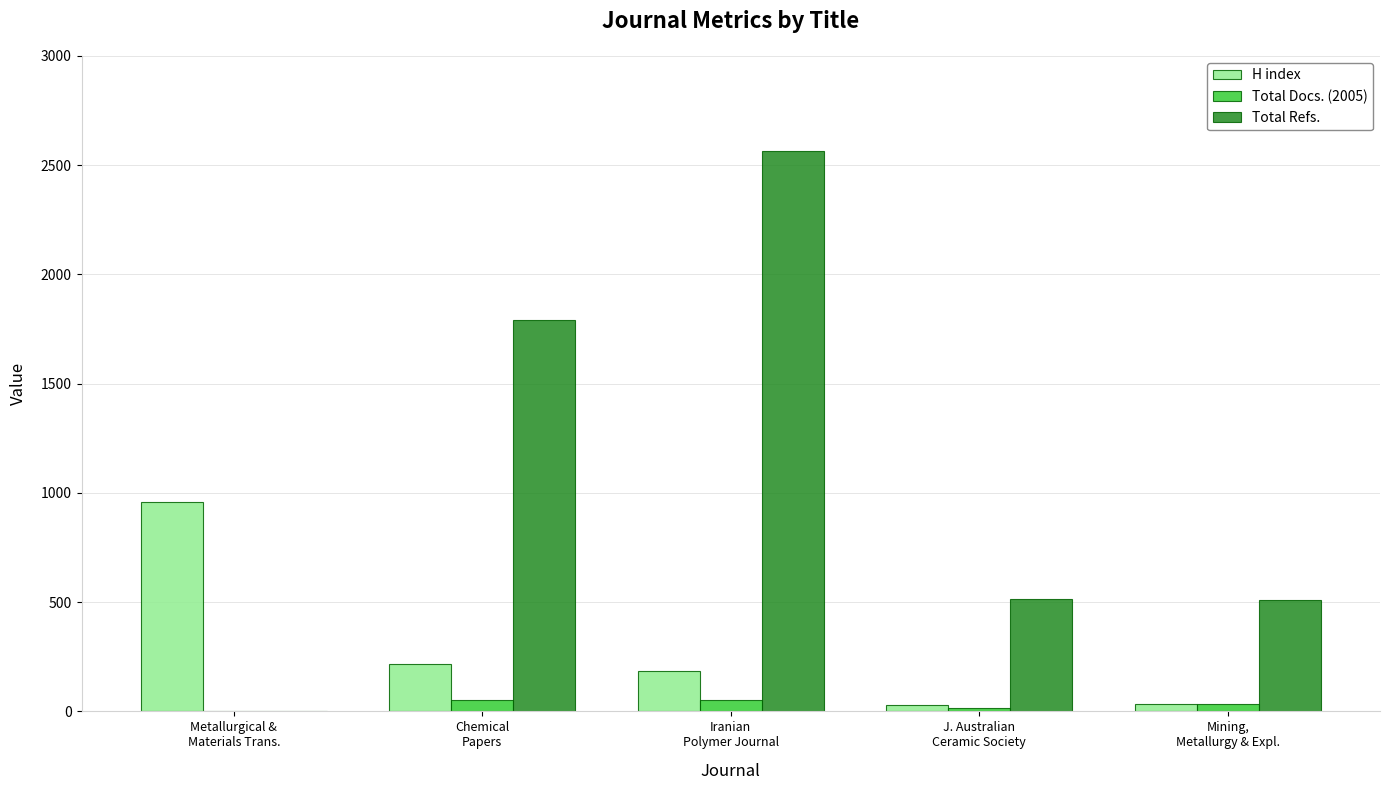

What is the highest value of the H index series?

958